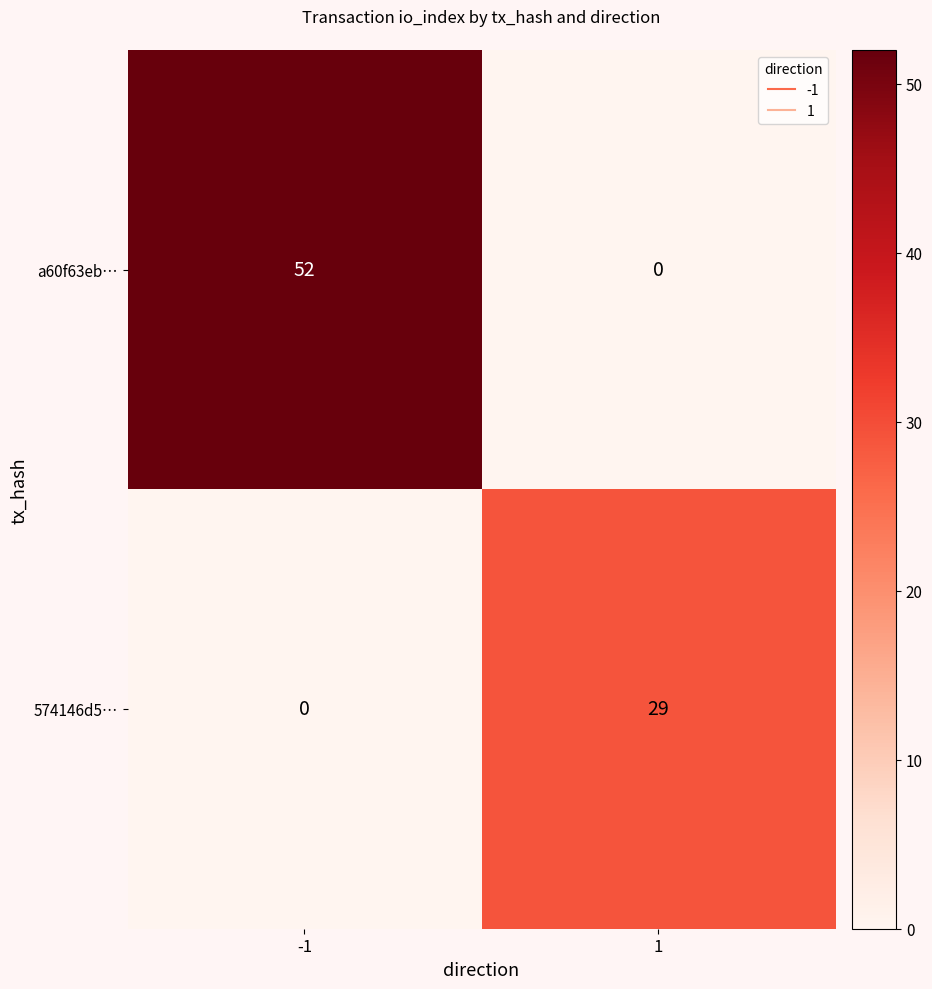

Is the value of 574146d5… at -1 greater than the value of a60f63eb… at -1?

No